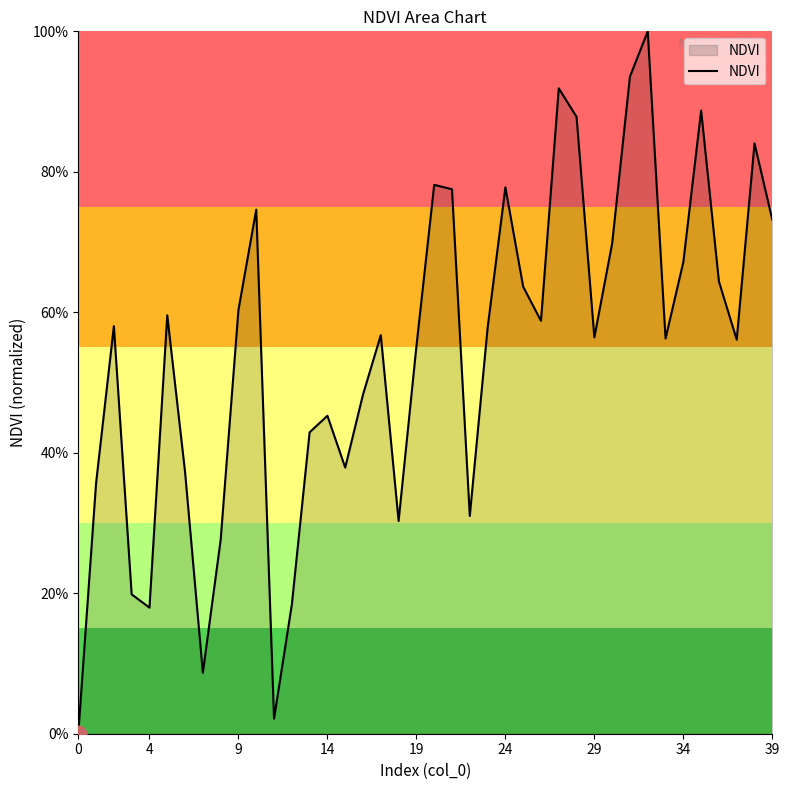

Does the chart have visible grid lines?

No